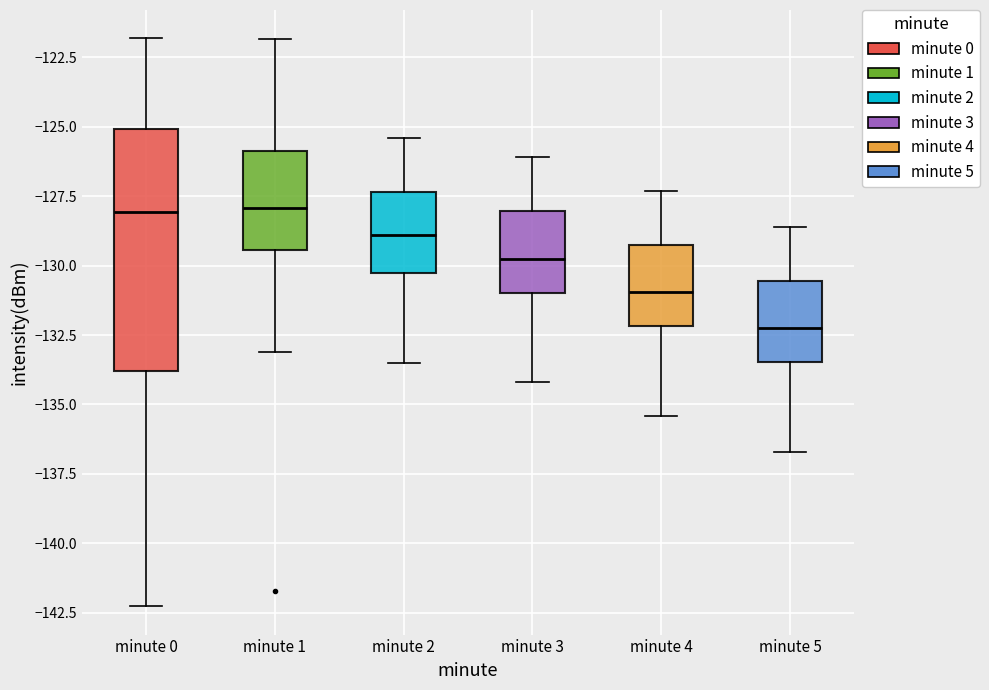

Where is the upper edge of the box for minute 1 on the y-axis? The values are not printed on the chart, so give them approximately, as read against the axis.

-126.0